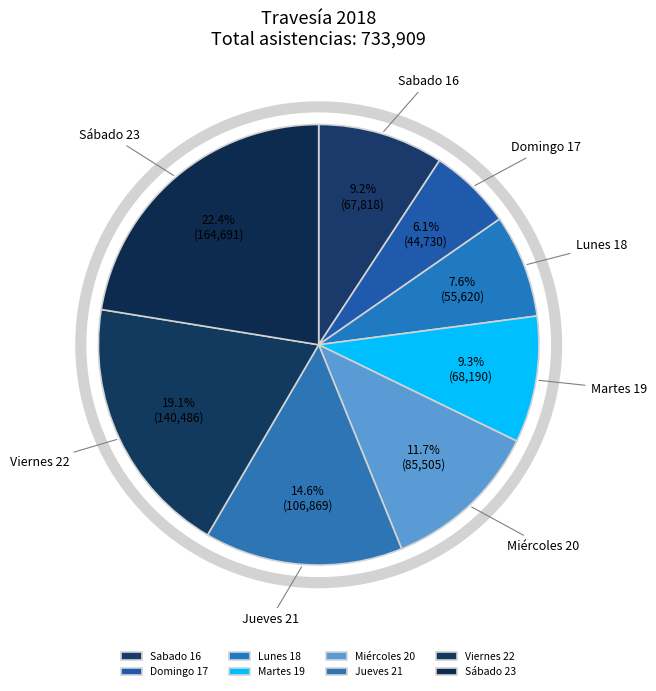

Does Sabado 16 represent more than half of the total?

No